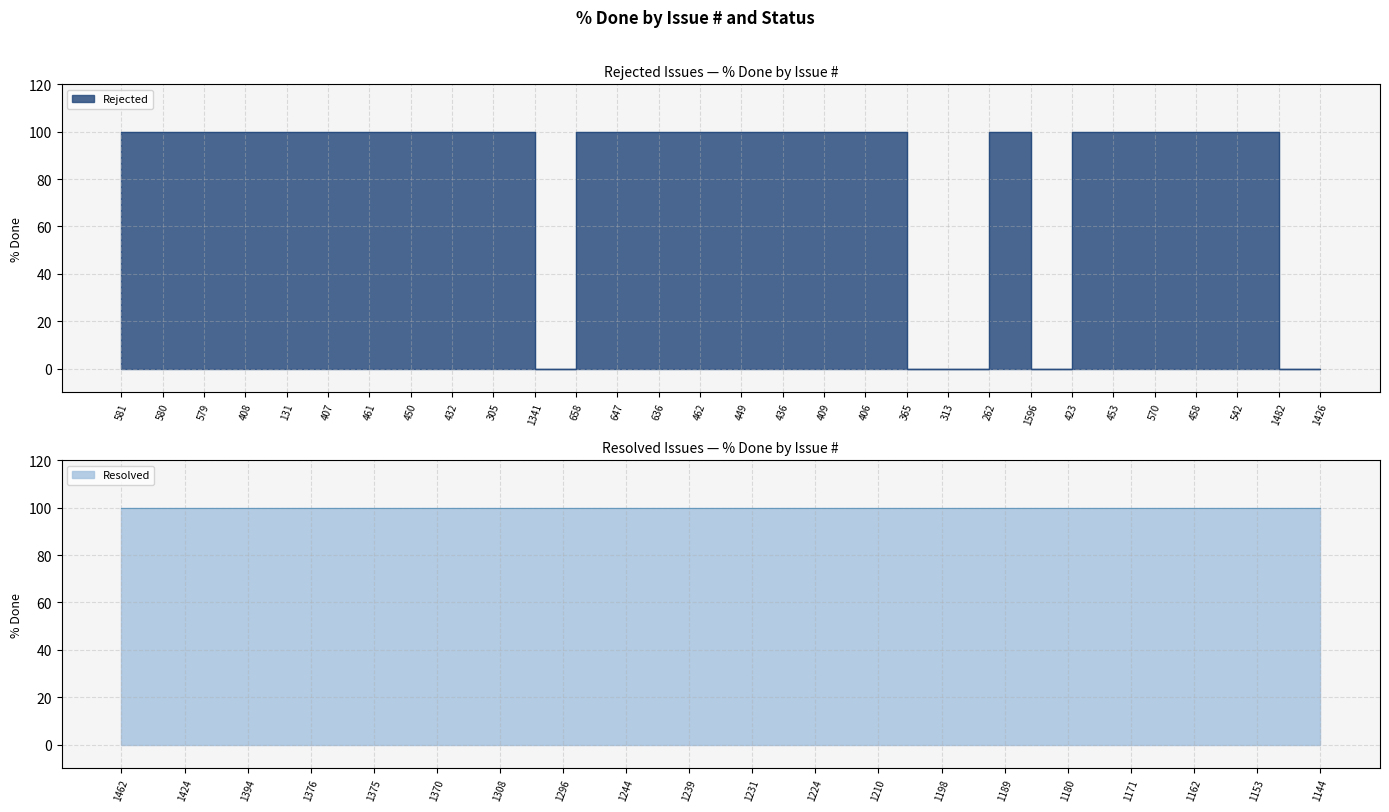

Reading left to right, transcribe all the data shown in this chart.

581=100	580=100	579=100	408=100	131=100	407=100	461=100	450=100	432=100	305=100	1341=0	658=100	647=100	636=100	462=100	449=100	436=100	409=100	406=100	365=0	313=0	262=100	1596=0	423=100	453=100	570=100	458=100	542=100	1482=0	1426=0